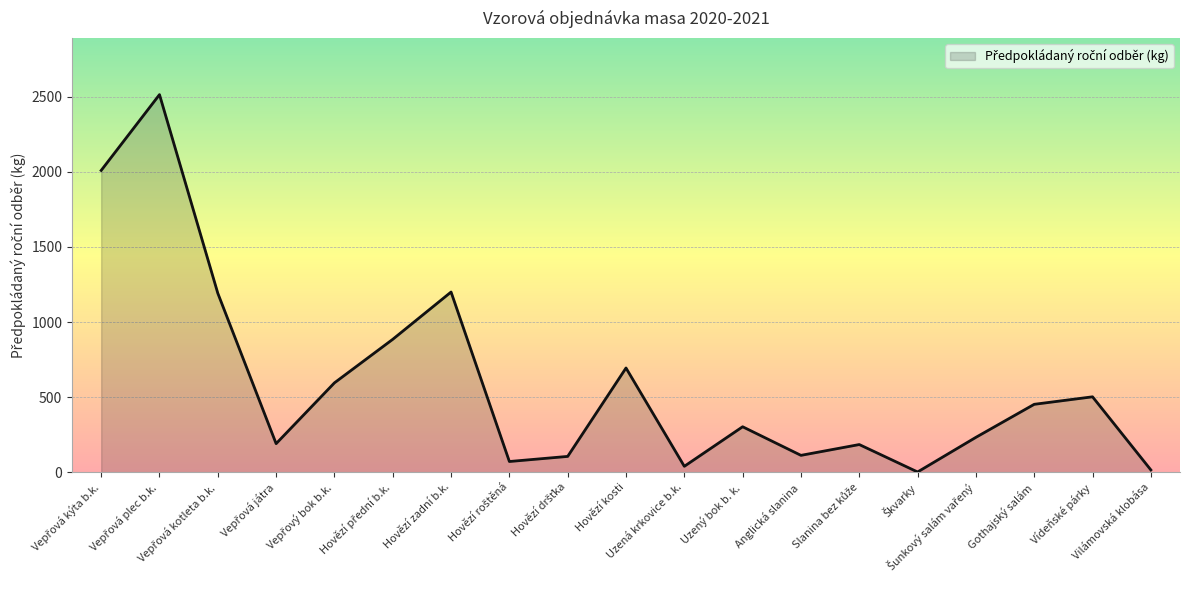

What is the smallest value displayed?

1.3